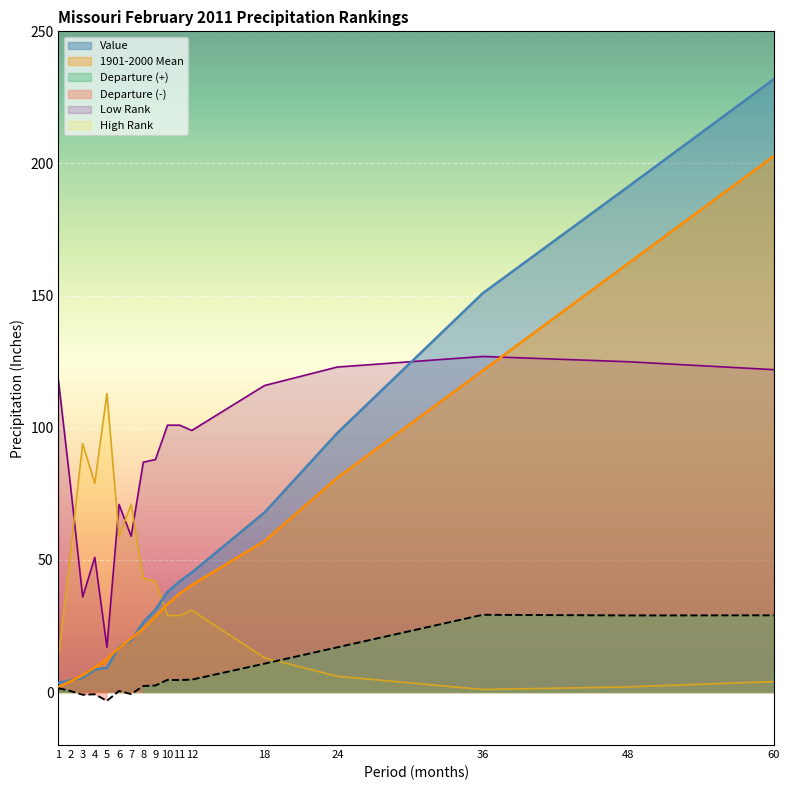

What is the total value across all series at 1?

138.0